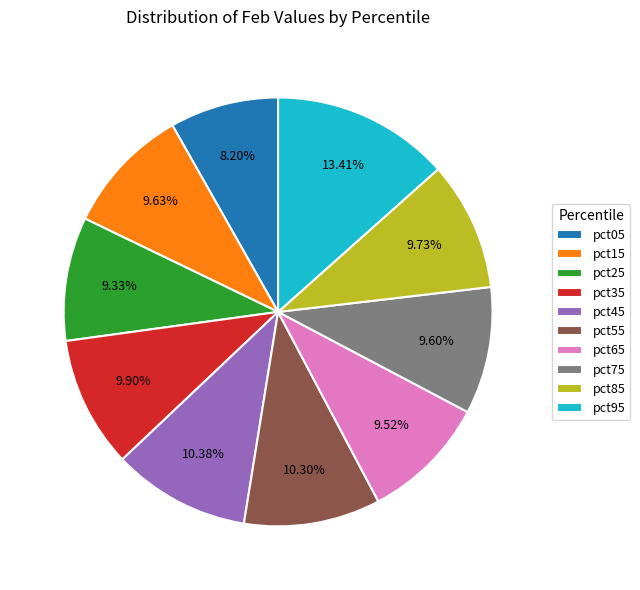

To the nearest percent, what percentage of the pie is pct65?

10%